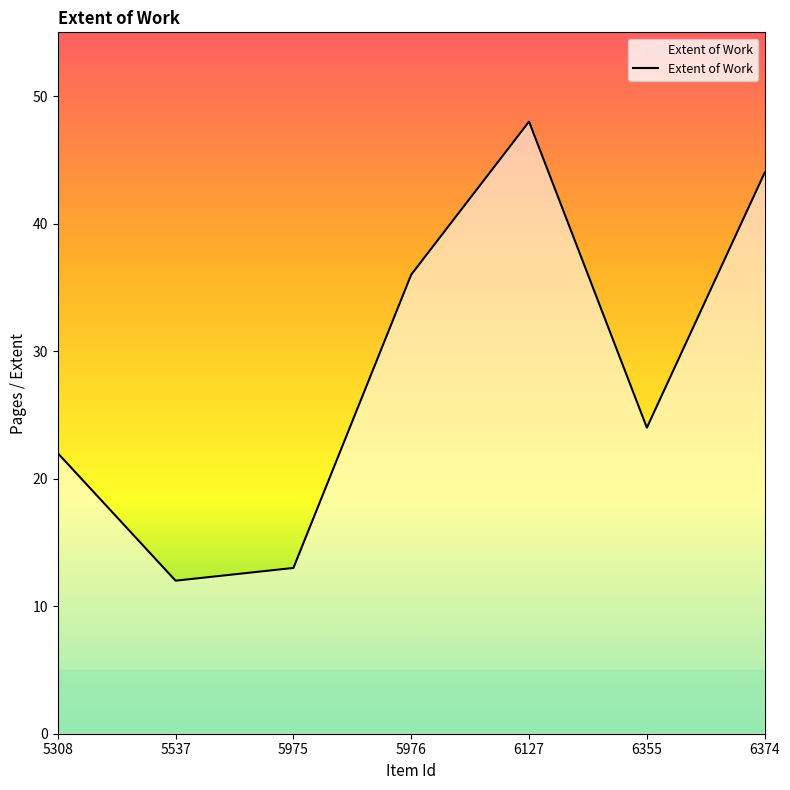

What is the approximate value at 5975?

13